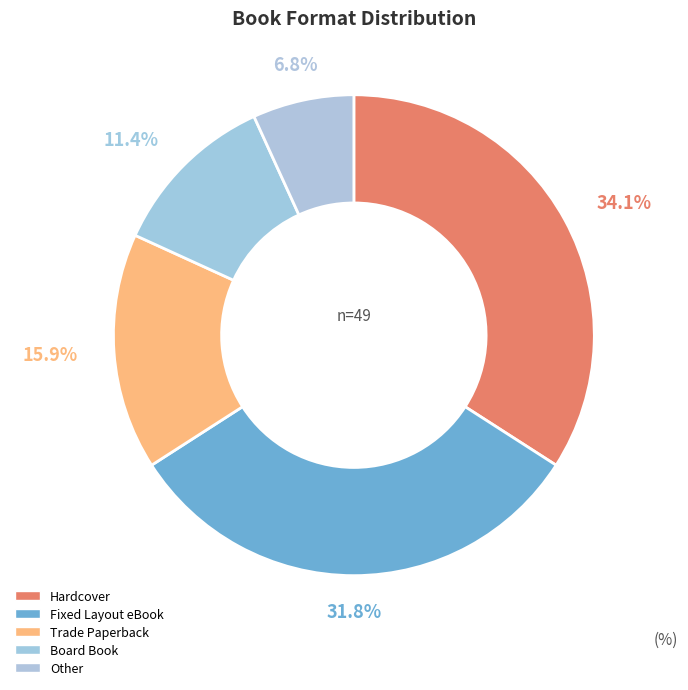

How many slices are in this pie chart?

5